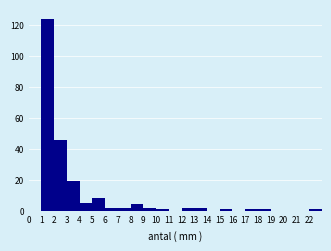

What is the height of the bar covering 7 to 8 on the x-axis? The values are not printed on the chart, so give them approximately, as read against the axis.

2